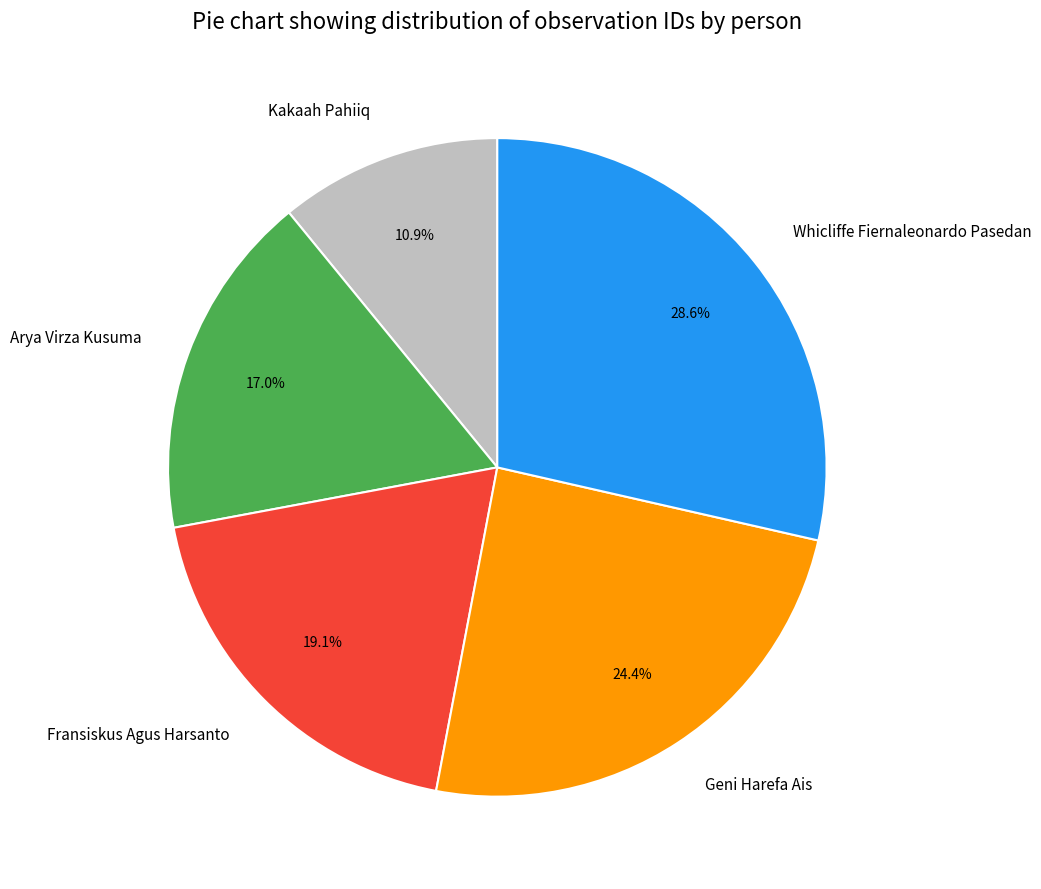

Approximately how many times larger is the value at Kakaah Pahiiq compared to Geni Harefa Ais?

0.4